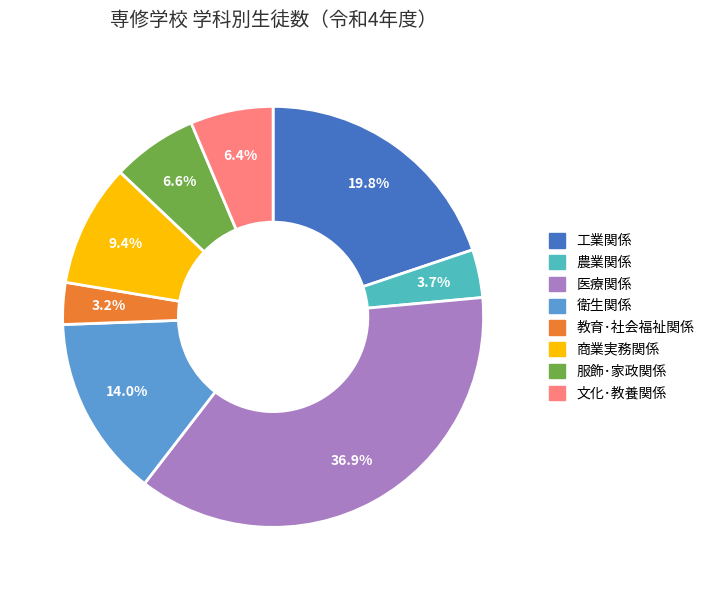

True or false: 医療関係 accounts for 31% of the total.

False